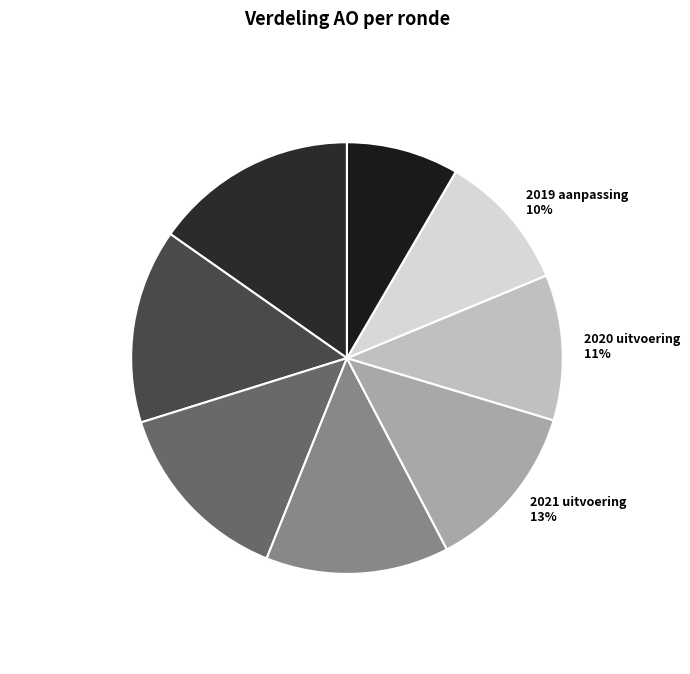

Is 2022 aanpassing the majority of the pie?

No